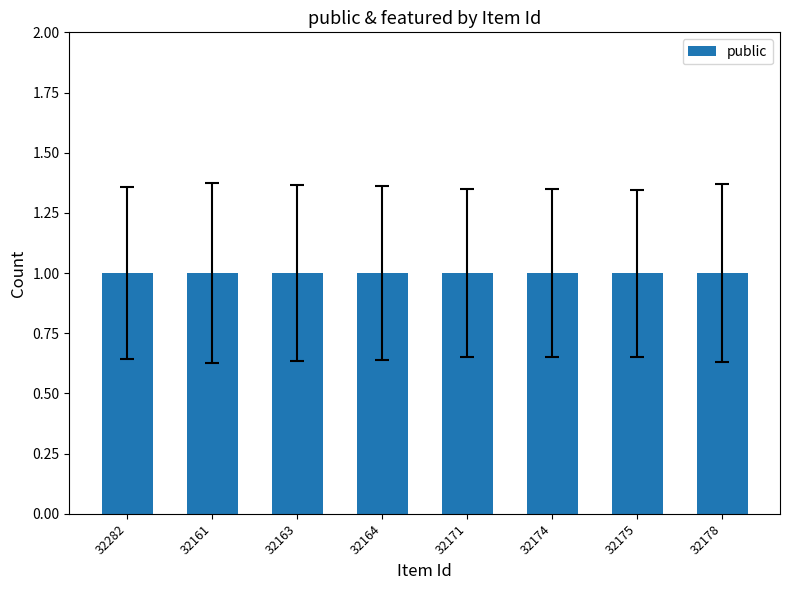

What is the average value of the public series?

1